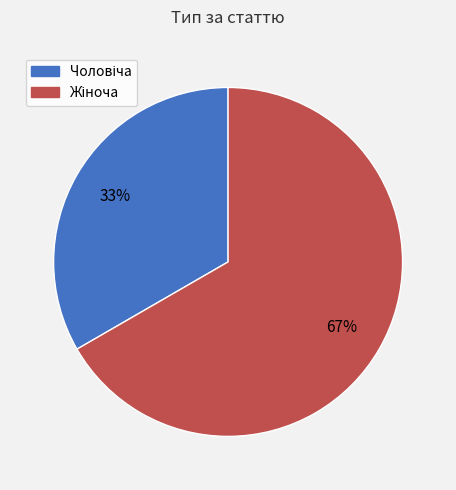

Count the number of slices in the pie.

2